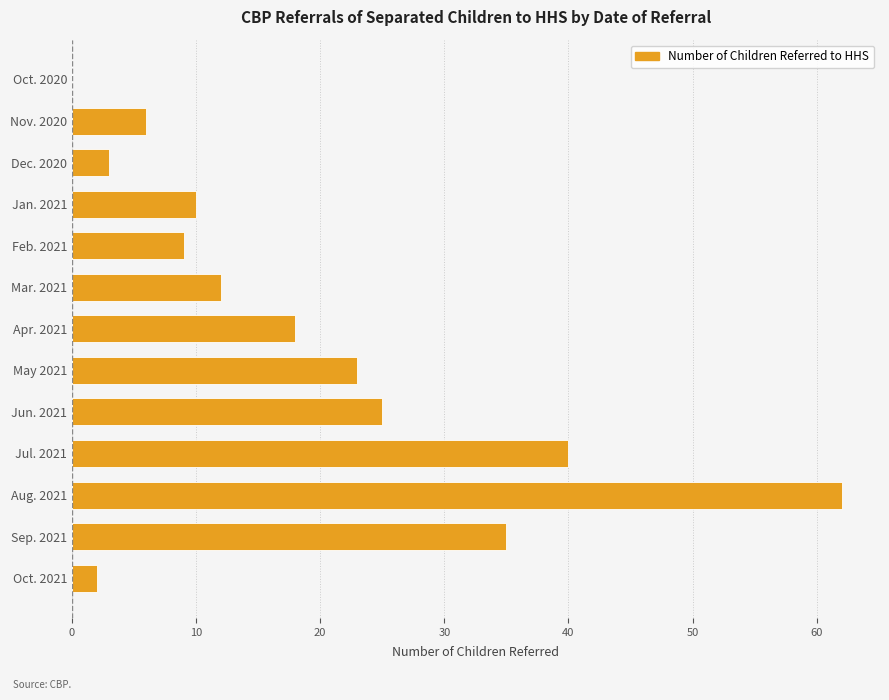

What is the change in value from Nov. 2020 to Jul. 2021?

+34